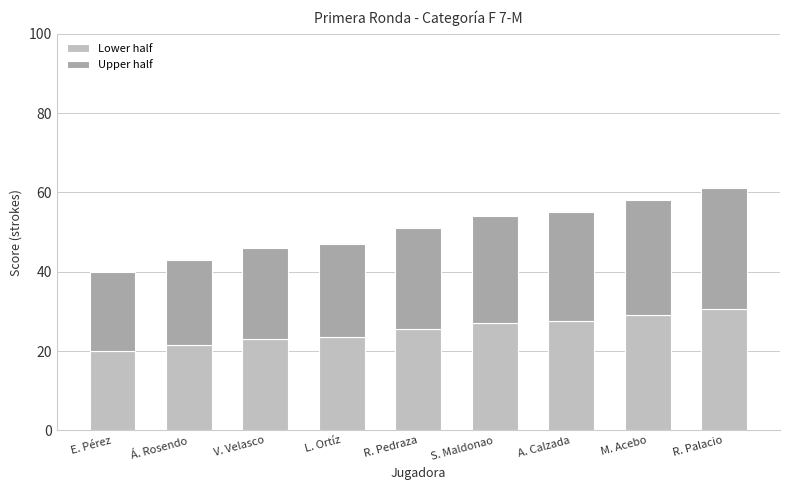

How many values in the Lower half series are below 25?

4